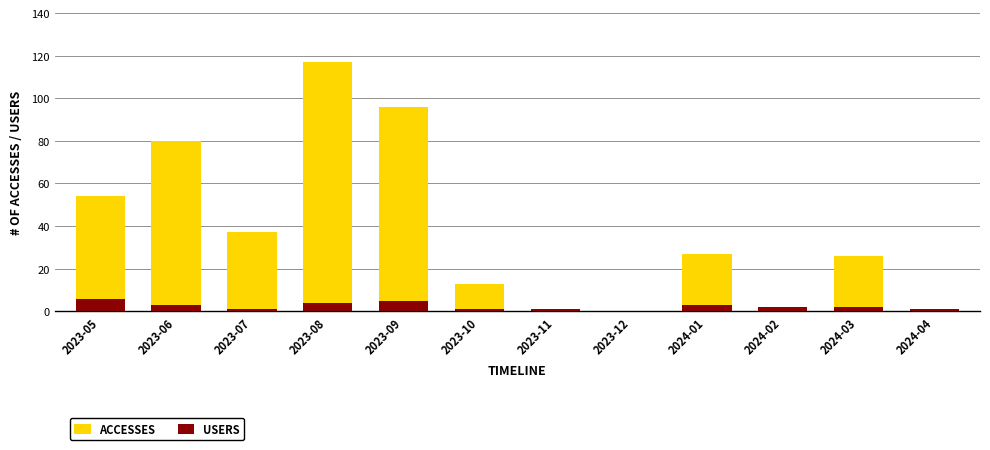

At which label does ACCESSES reach its minimum?

2023-12